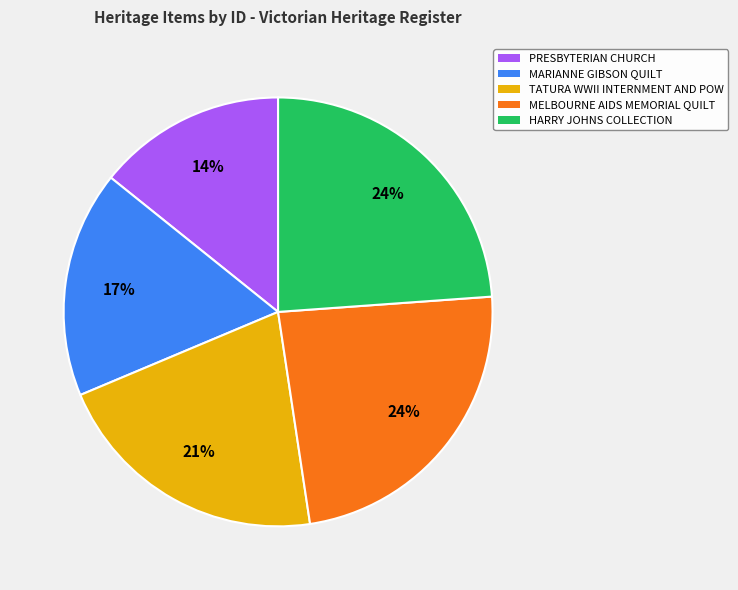

Is there a majority slice in this chart?

No